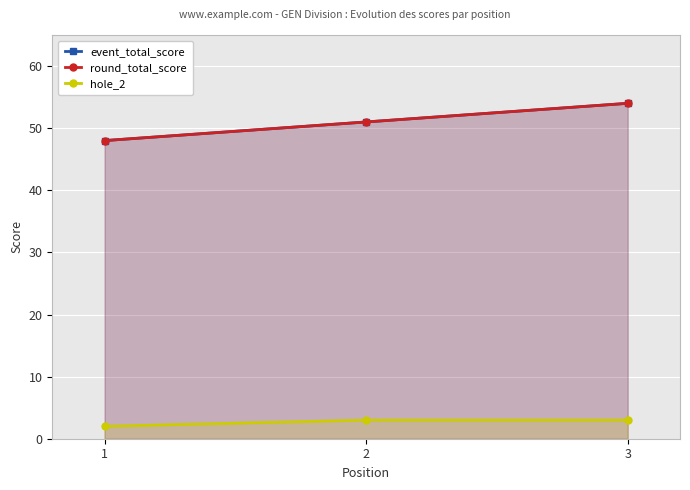

What is the sum of the hole_2 values at 3 and 1?

5